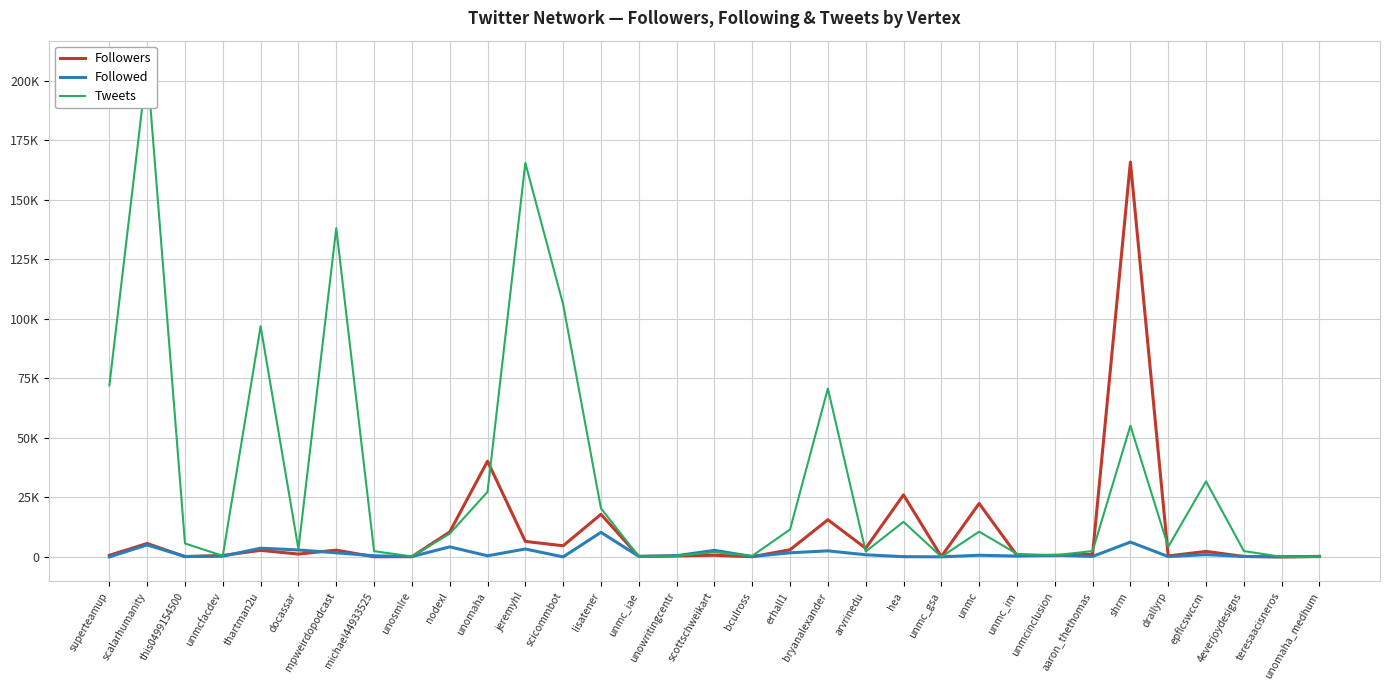

What is the value of the Tweets point at the 14th from the left?

20390